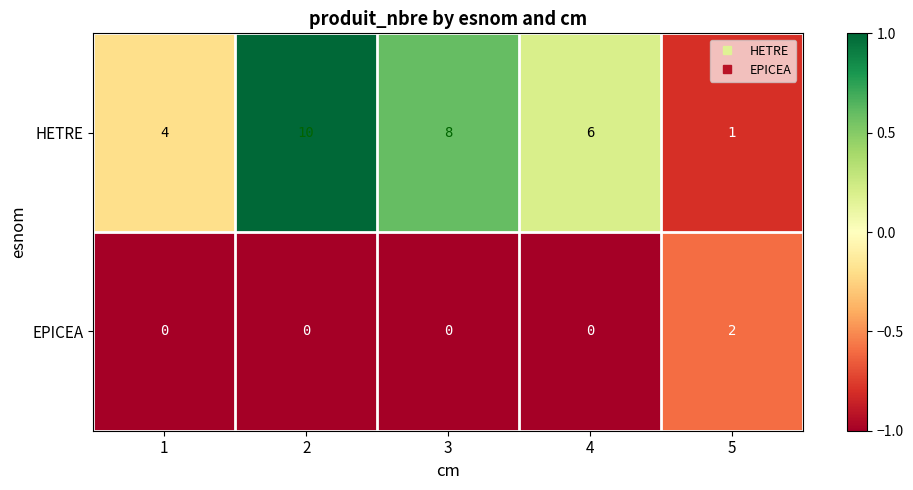

What is the difference between the maximum and second lowest values in the HETRE series?

6